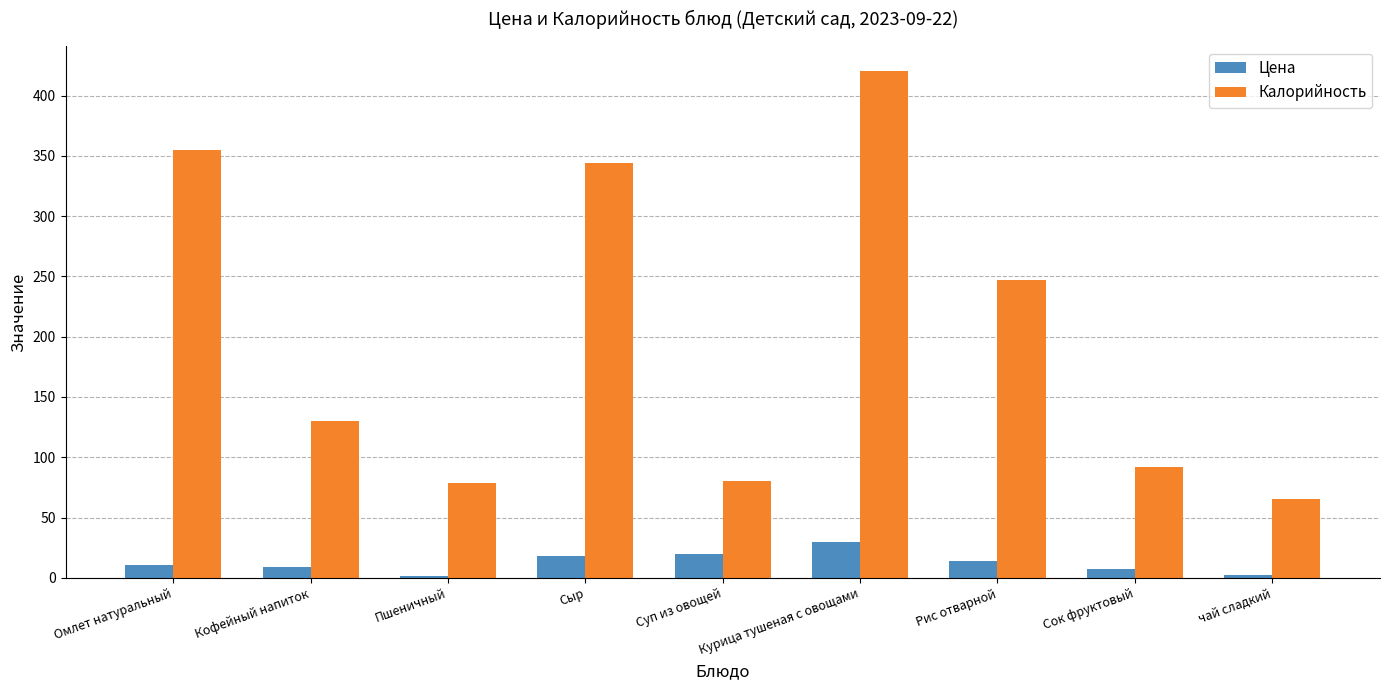

At which category is the sum across all series the highest?

Курица тушеная с овощами